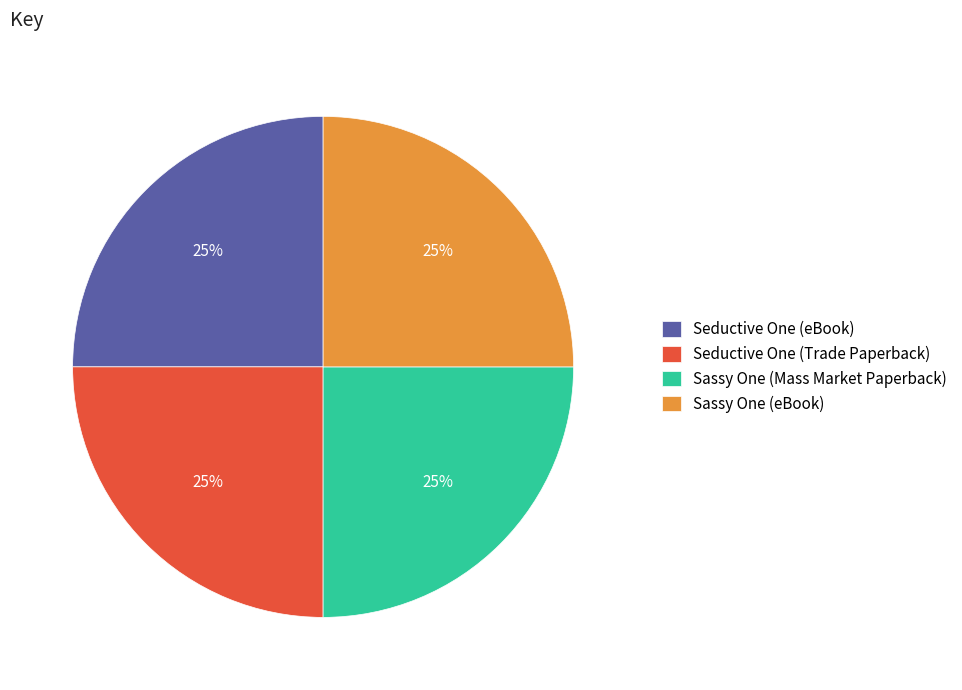

What is the ratio of the value at Sassy One (eBook) to the value at Sassy One (Mass Market Paperback)?

1.0